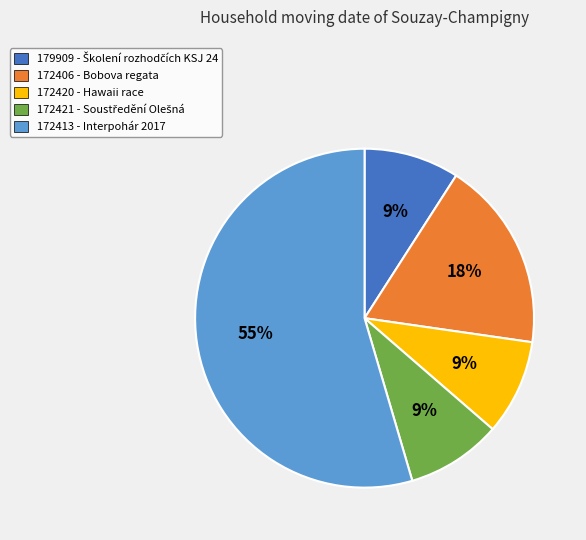

Is the sum of 179909 and 172420 greater than half?

No